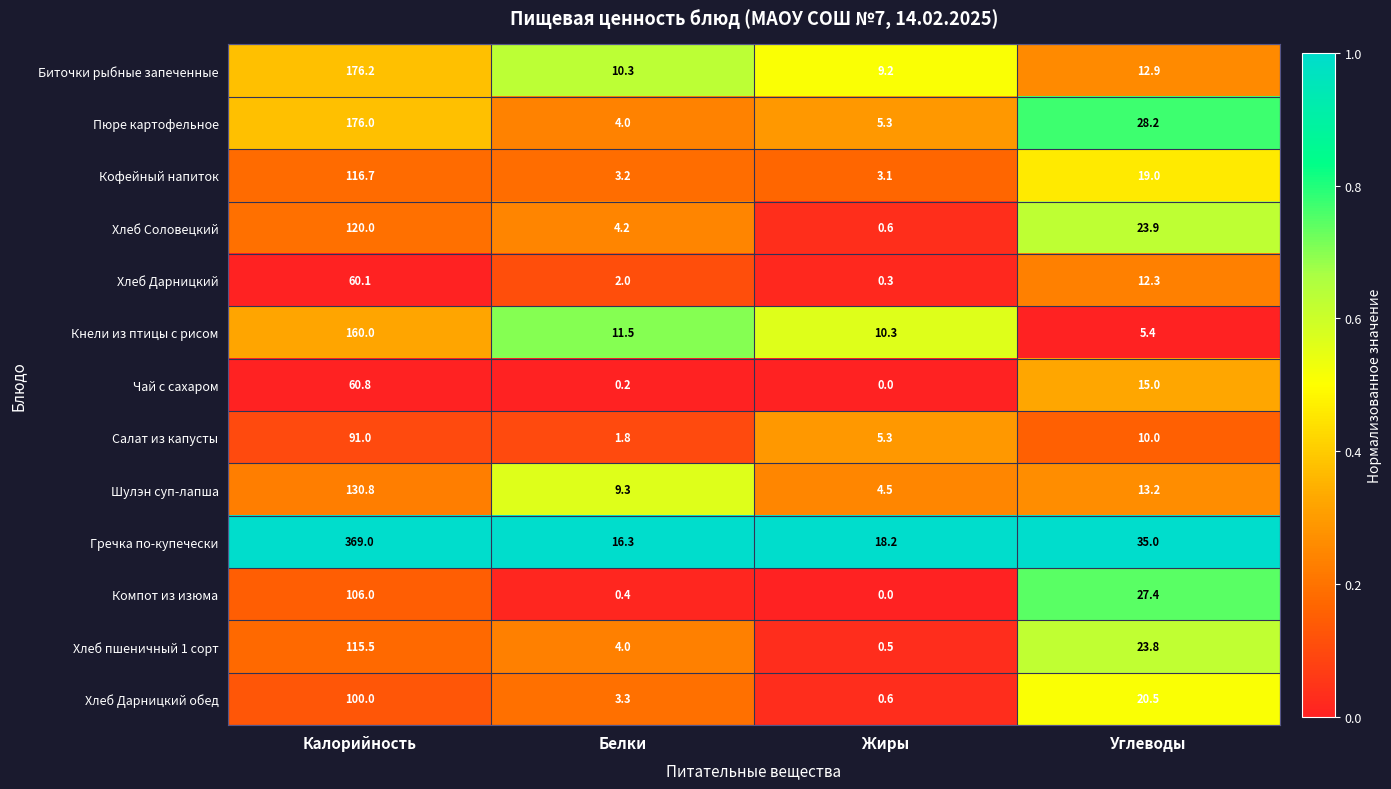

The value of Биточки рыбные запеченные at Калорийность is 176.2. True or false?

True